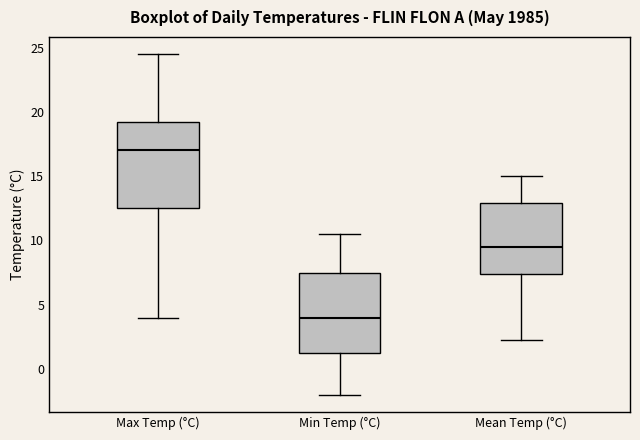

Which box is the tallest, from its lower edge to its upper edge?

Max Temp (°C)